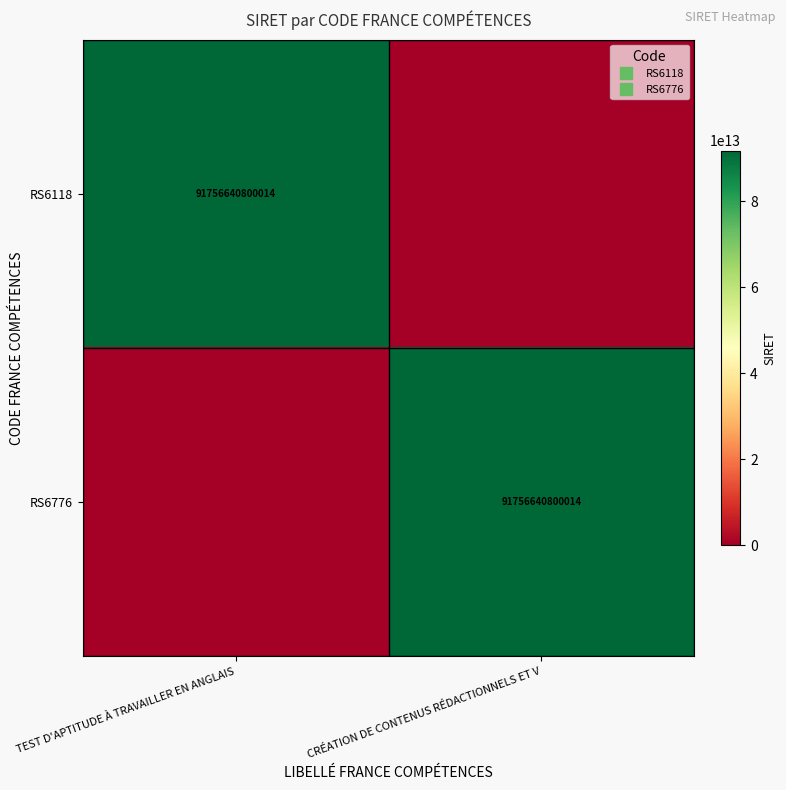

The RS6776 series shows 91756640800014 at CRÉATION DE CONTENUS RÉDACTIONNELS ET V. True or false?

True